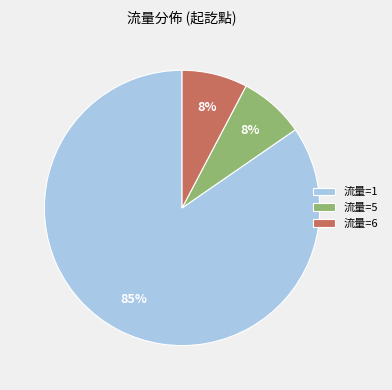

Is the sum of 流量=5 and 流量=1 greater than half?

Yes